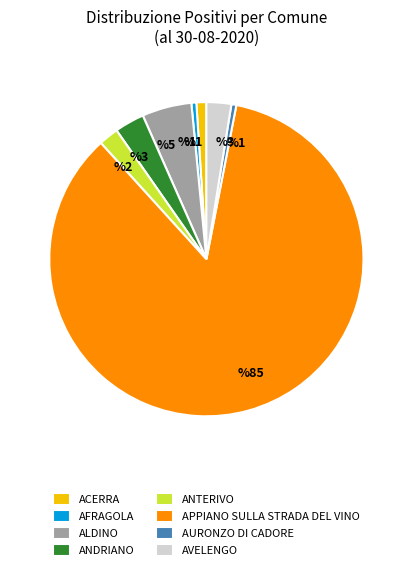

Which has a higher value, AVELENGO or AURONZO DI CADORE?

AVELENGO